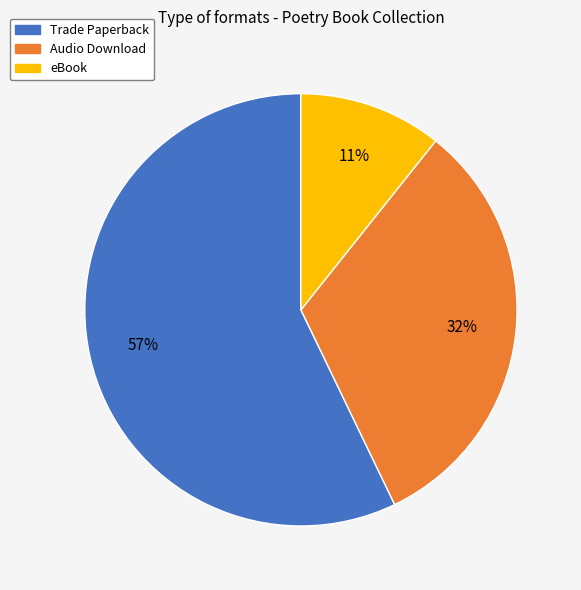

Which slice is the smallest?

eBook